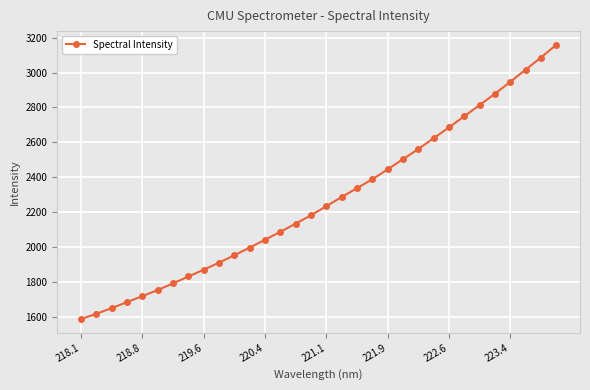

What is the value of the 15th point from the left?

2133.9